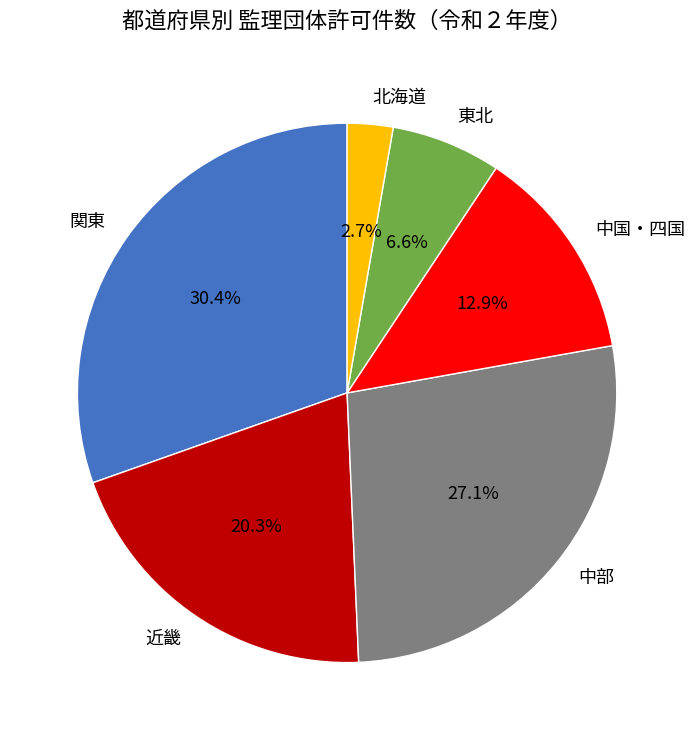

What is the largest slice in the pie chart?

関東